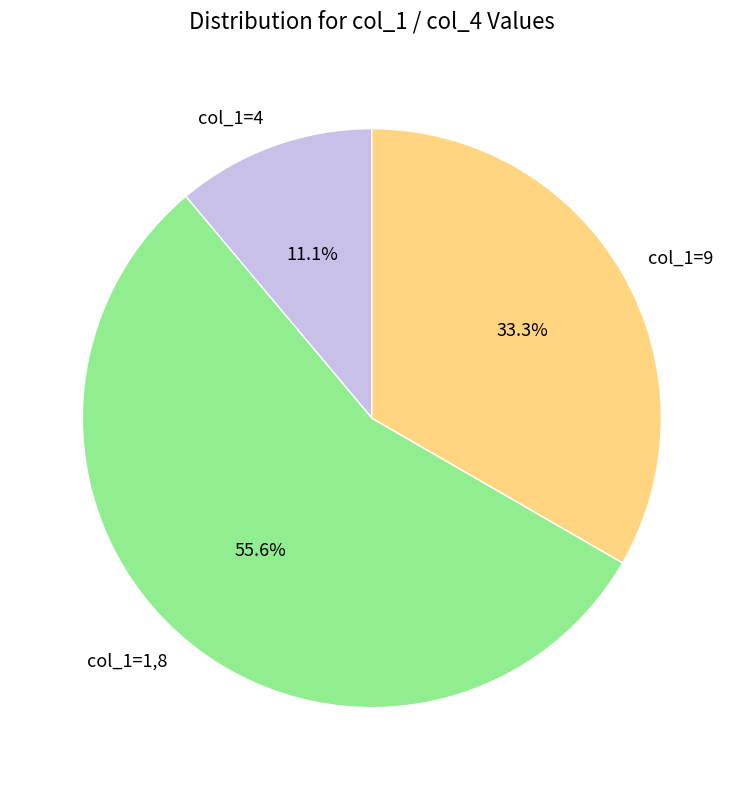

Rank the categories by value from lowest to highest.

col_1=4, col_1=9, col_1=1,8